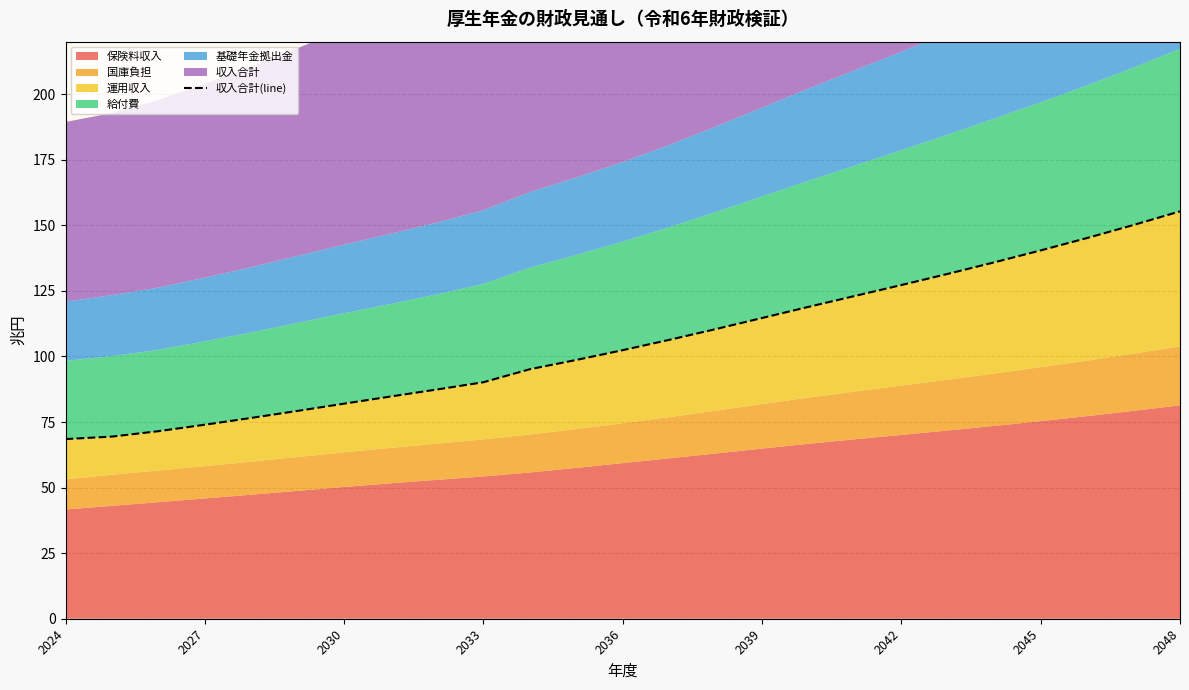

Reading left to right, list all the values displayed in this chart.

68.5	69.4	71.5	74.0	76.6	79.2	82.0	84.7	87.4	90.2	95.1	98.7	102.4	106.3	110.4	114.7	118.9	123.1	127.2	131.5	135.9	140.4	145.2	150.1	155.3